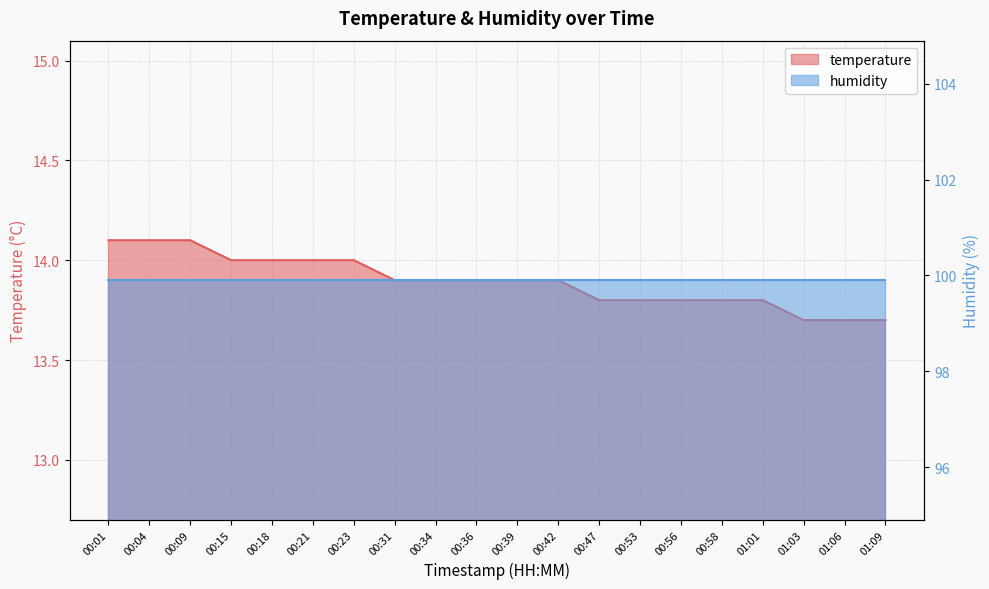

Approximately how many times larger is the value at 00:09 compared to 00:34?

1.0